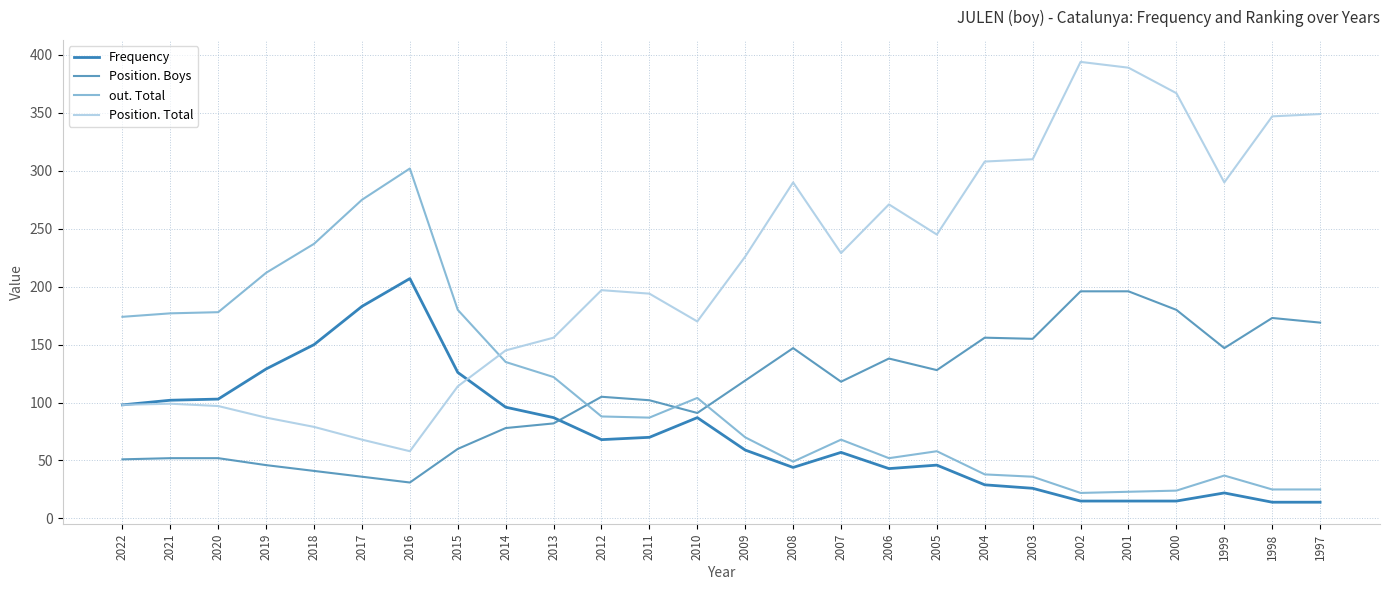

What are all the series names shown in the legend?

Frequency, Position. Boys, out. Total, Position. Total